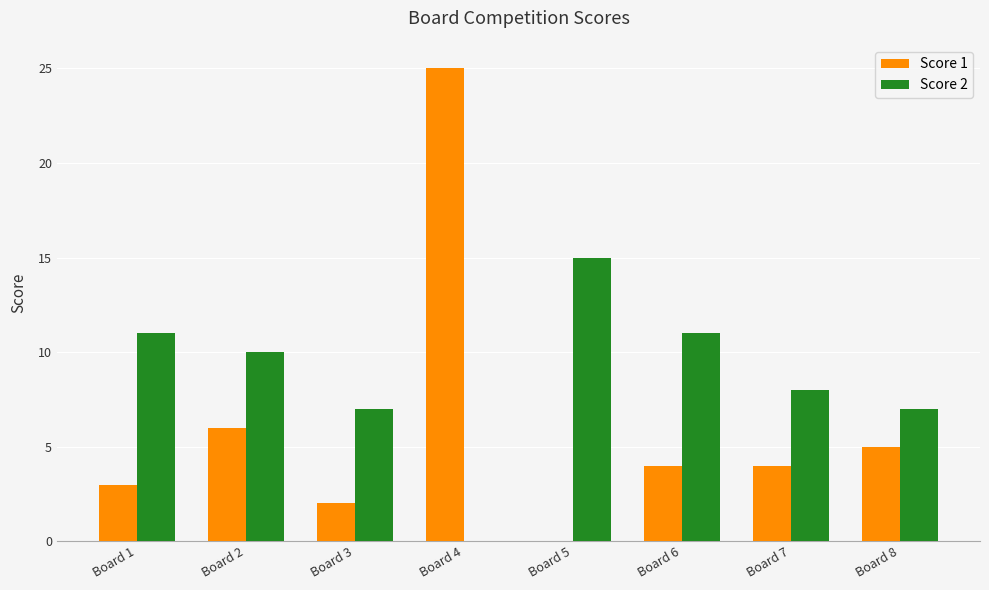

How many groups of bars are there?

8